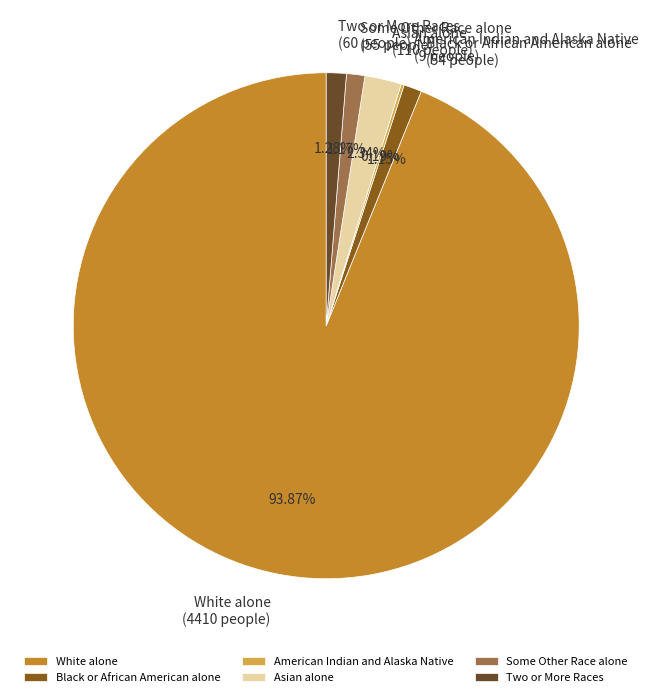

The White alone slice represents 94% of the pie. True or false?

True